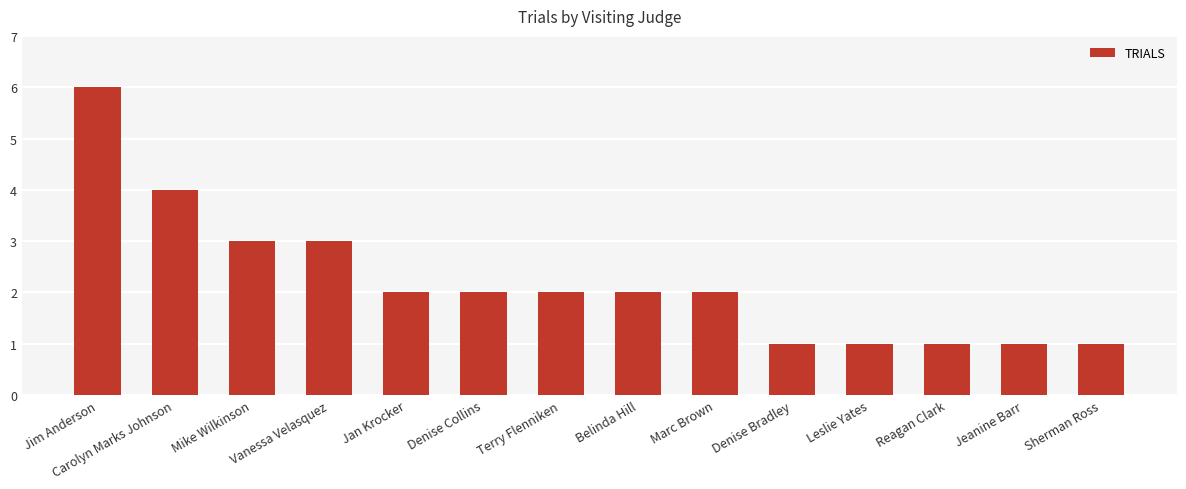

What is the smallest value displayed?

1